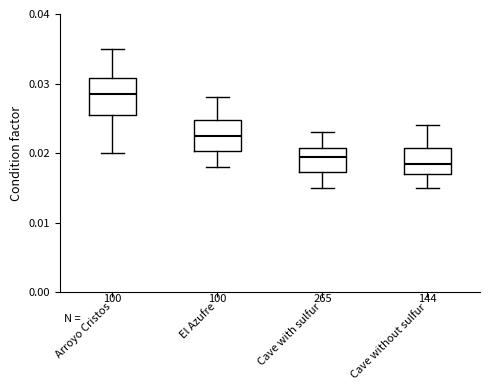

Reading left to right, transcribe this box plot: for each box, give where its median line is, the range the box spans, and where its two whiskers end, as read against the y-axis. The values are not printed on the chart, so give them approximately, as read against the axis.

Arroyo Cristos: median 0.029, box 0.026 to 0.031, whiskers 0.020 to 0.035
El Azufre: median 0.023, box 0.020 to 0.025, whiskers 0.018 to 0.028
Cave with sulfur: median 0.020, box 0.017 to 0.021, whiskers 0.015 to 0.023
Cave without sulfur: median 0.019, box 0.017 to 0.021, whiskers 0.015 to 0.024